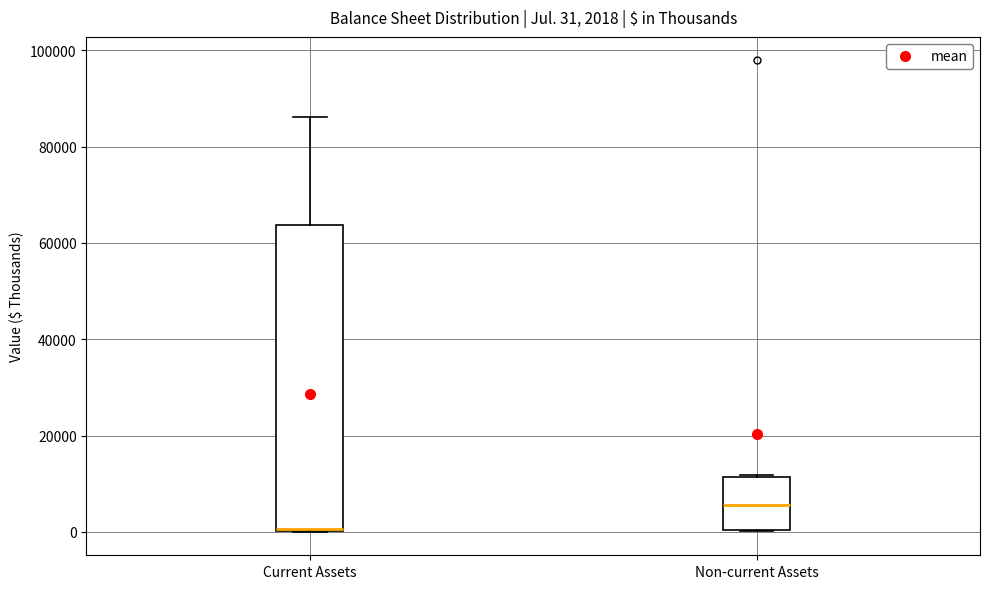

Comparing the boxes themselves (not the whiskers), which one is the tallest?

Current Assets